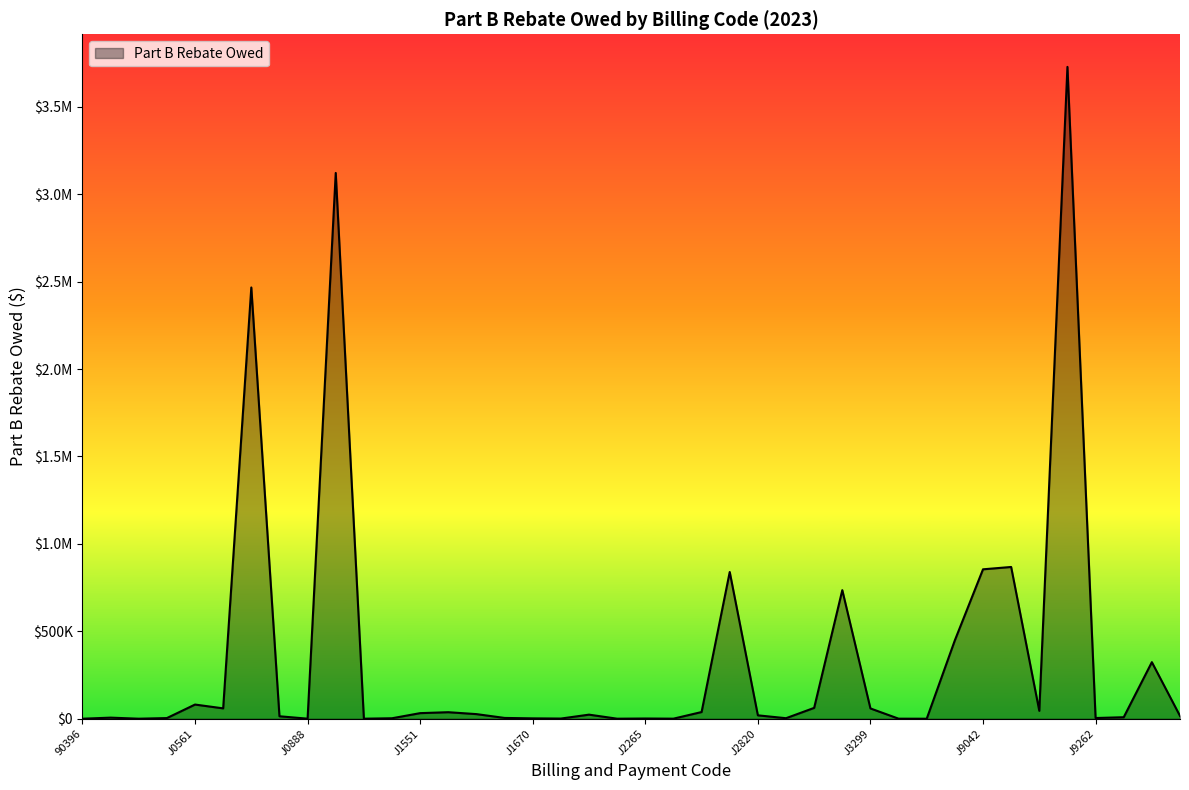

At which label is the value closest to 1864293?

J0775